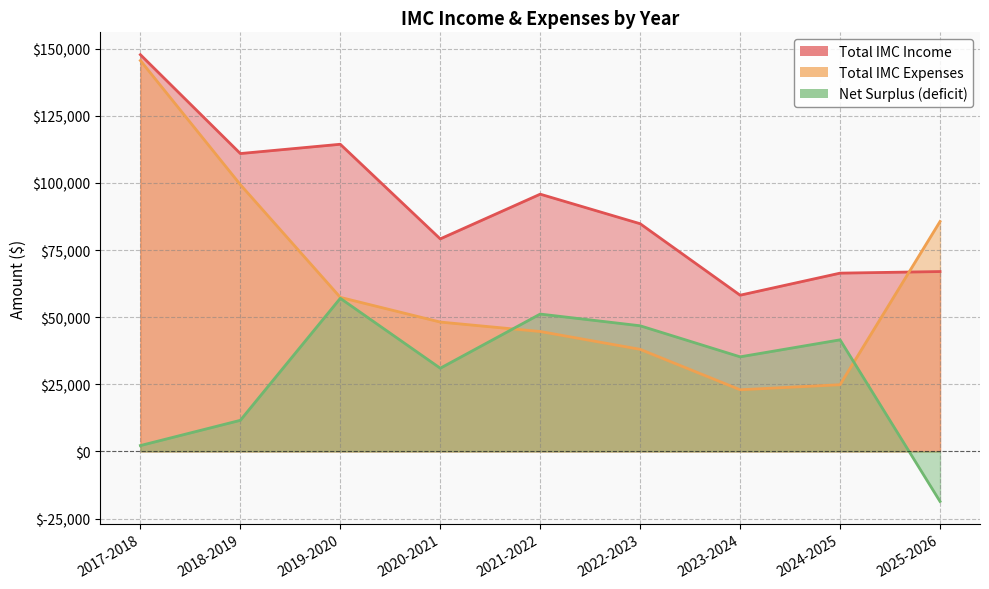

What value does the Total IMC Expenses series have at 2019-2020, to the nearest 50?

57400